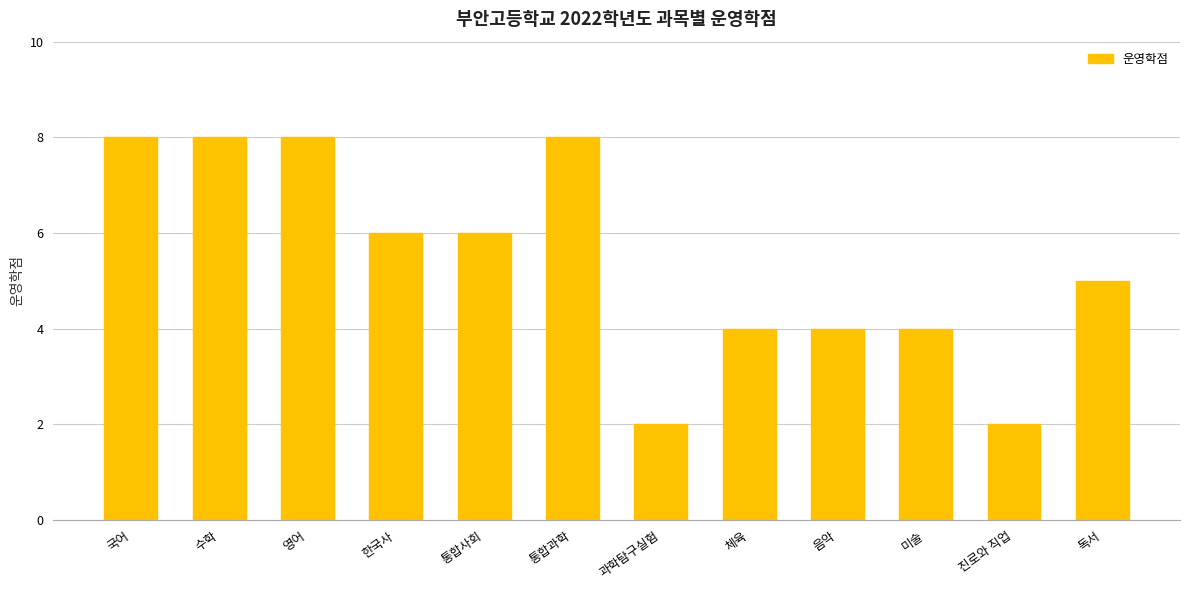

How many bars are there in total?

12